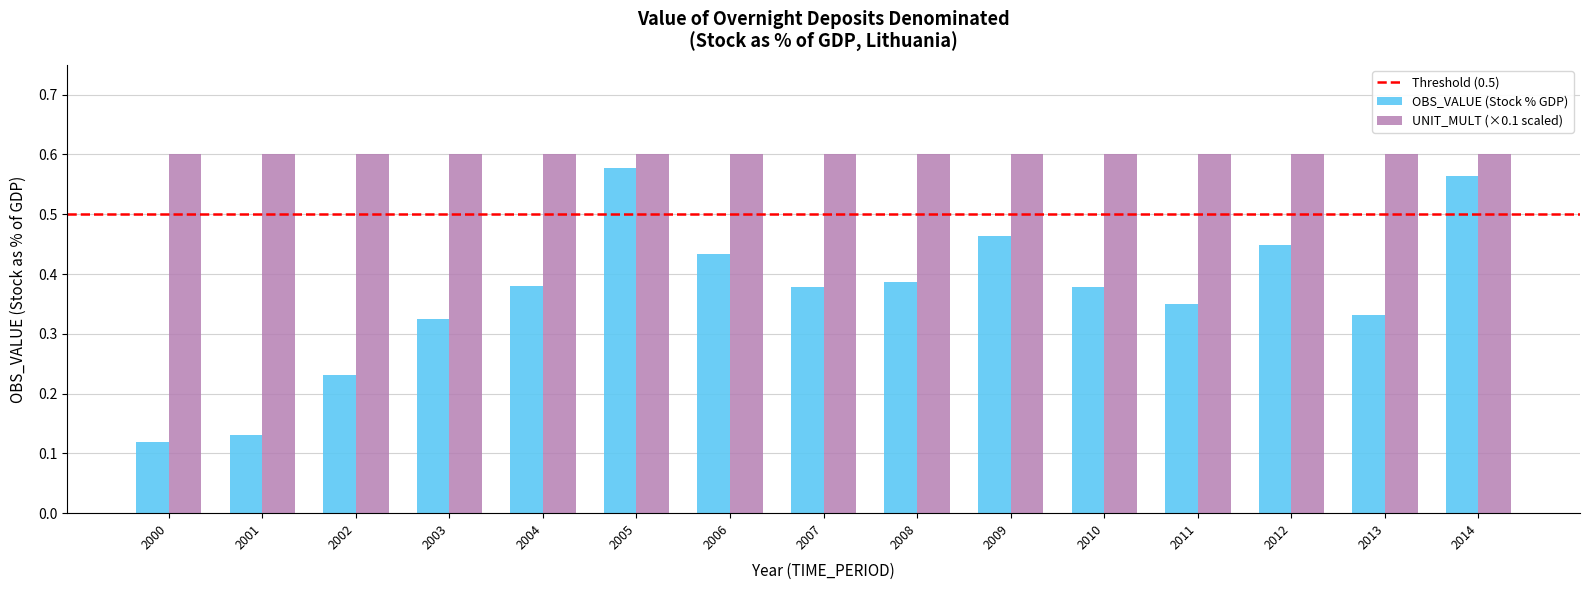

The value of UNIT_MULT (×0.1 scaled) at 2004 is 0.6. True or false?

True